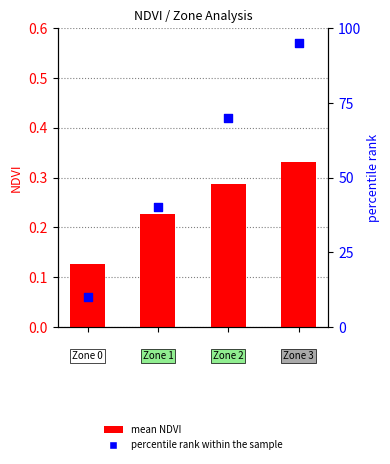

Which series contains the highest Y value?

percentile rank within the sample